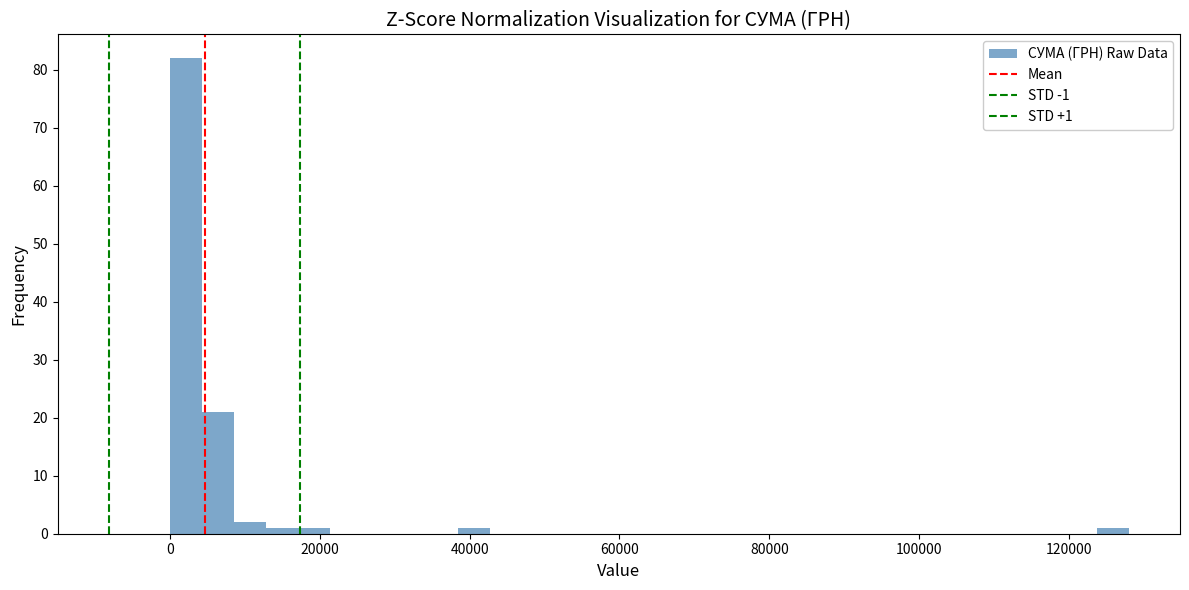

Around what value on the x-axis is the tallest bar? Give the approximate position of its centre, as read against the axis.

2000